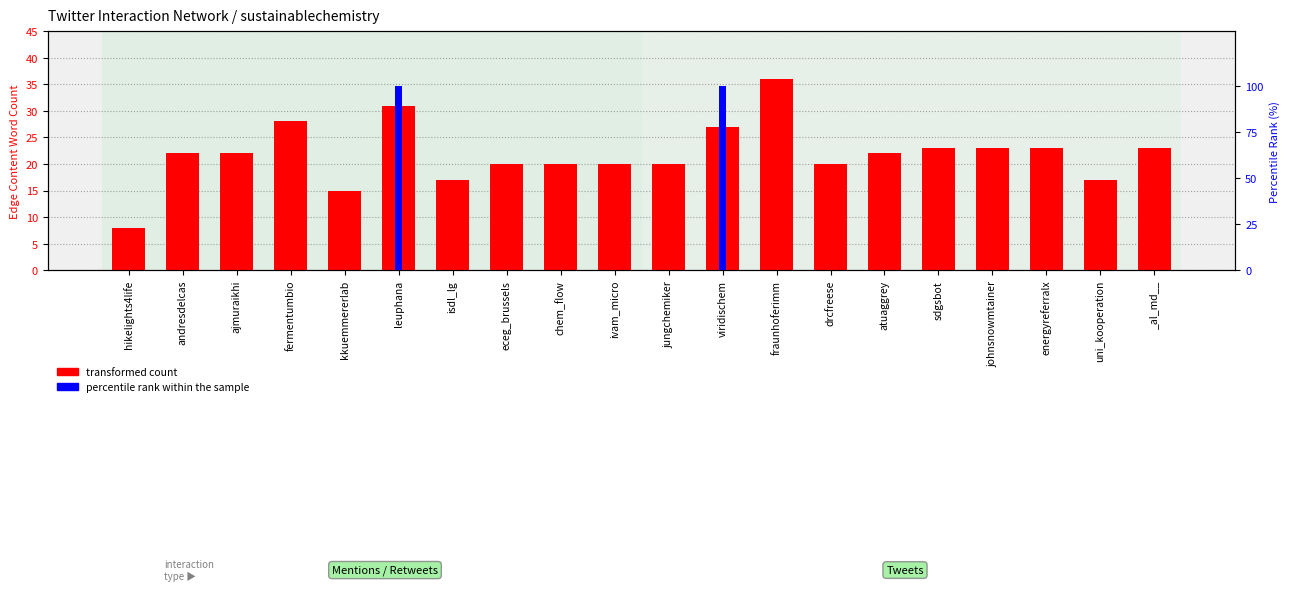

Where is transformed count nearest to the value 22?

andresdelcas